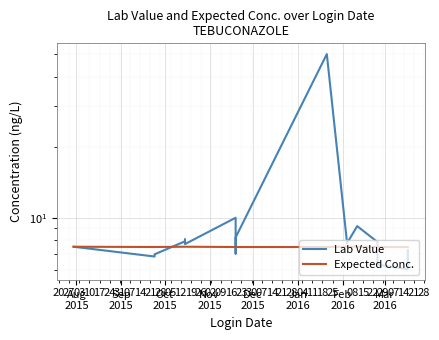

What is the value of the Expected Conc. point at the 10th from the left?

7.5